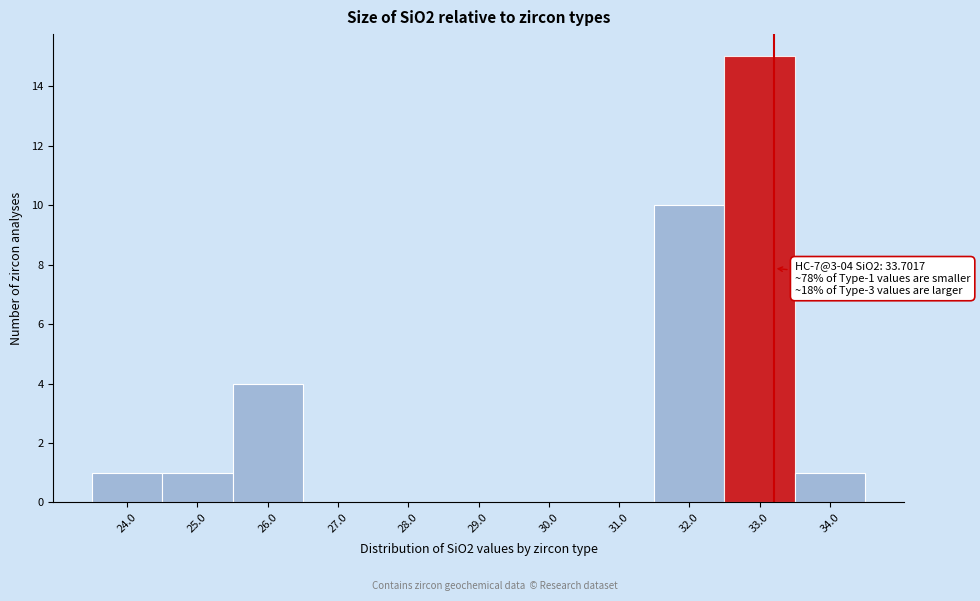

Reading left to right, extract all data points from this chart.

24.0=1	25.0=1	26.0=4	27.0=0	28.0=0	29.0=0	30.0=0	31.0=0	32.0=10	33.0=15	34.0=1